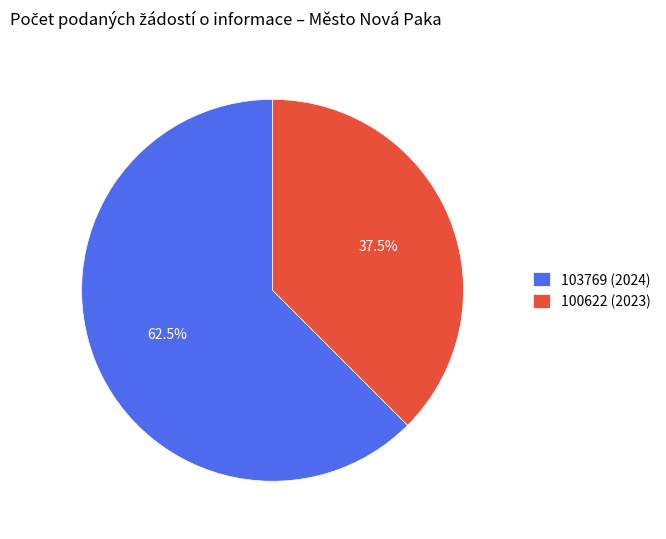

Which category has the biggest portion of the pie?

103769 (2024)